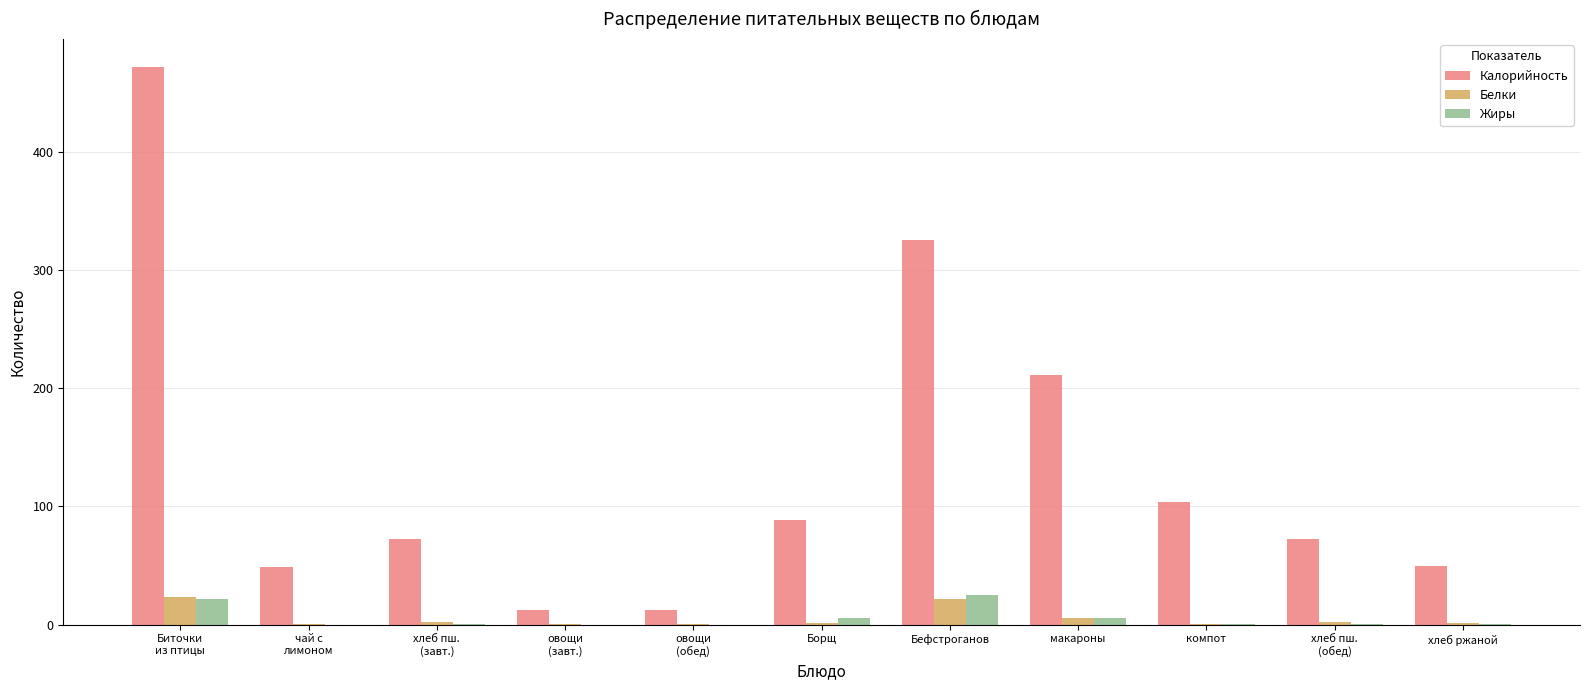

What is the sum of all Белки values?

59.9